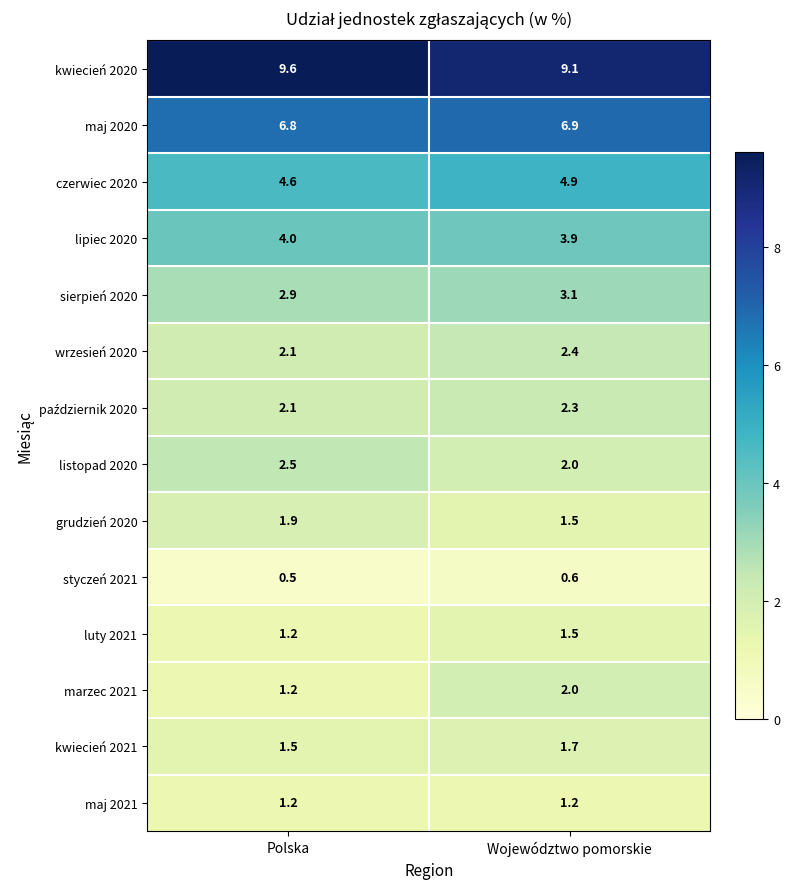

At how many categories does at least one series exceed 3?

2